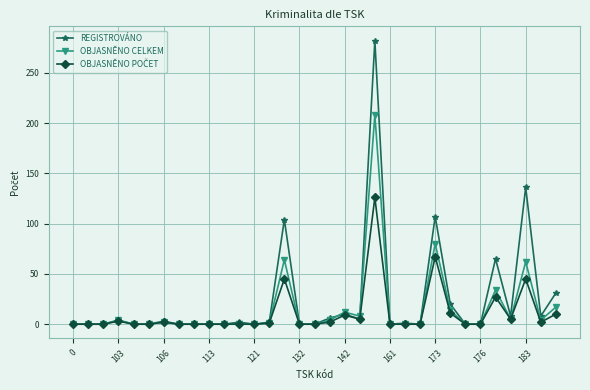

Which series has the largest range (max minus min)?

REGISTROVÁNO